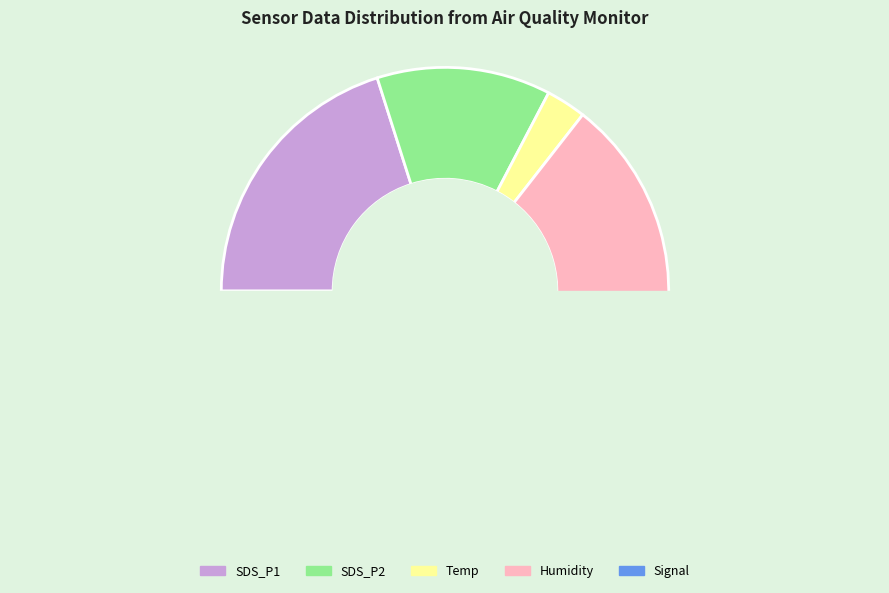

Is there a majority slice in this chart?

No